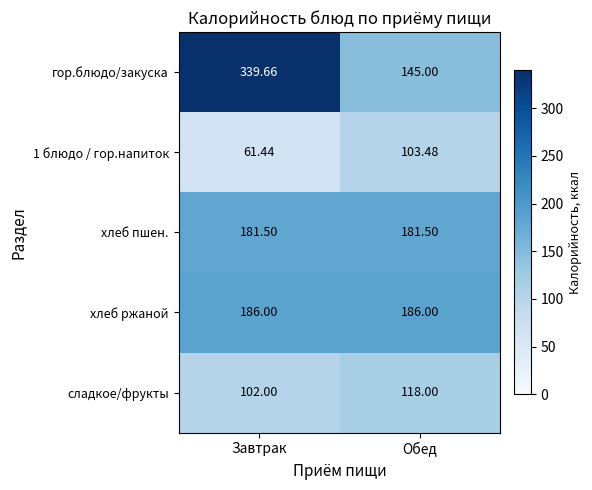

Rank the categories by гор.блюдо/закуска value from lowest to highest.

Обед, Завтрак